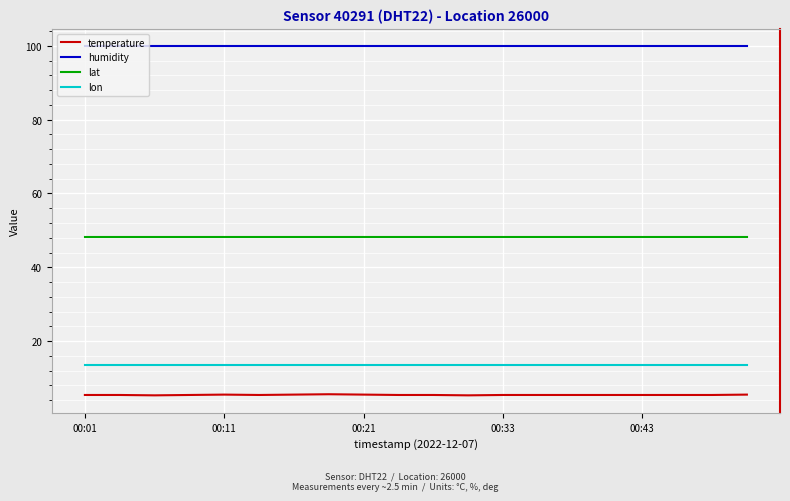

Which series has the widest spread of values?

temperature